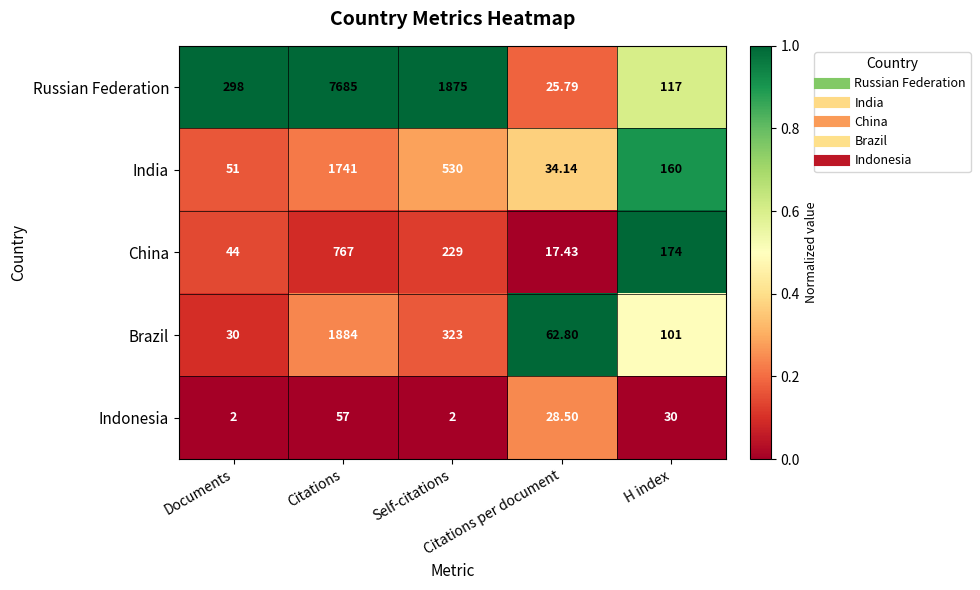

At Citations per document, list the series in order from largest to smallest.

Brazil, India, Indonesia, Russian Federation, China